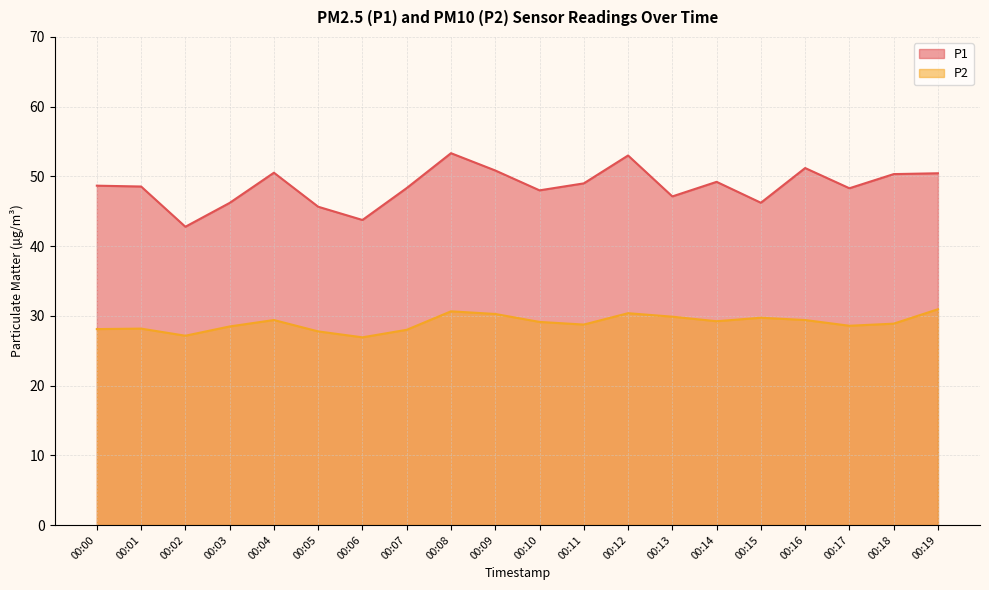

How many lines are shown in the chart?

2